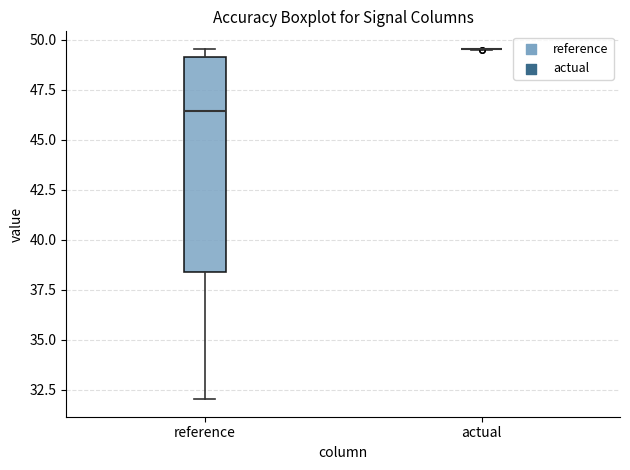

Which box is the tallest, from its lower edge to its upper edge?

reference